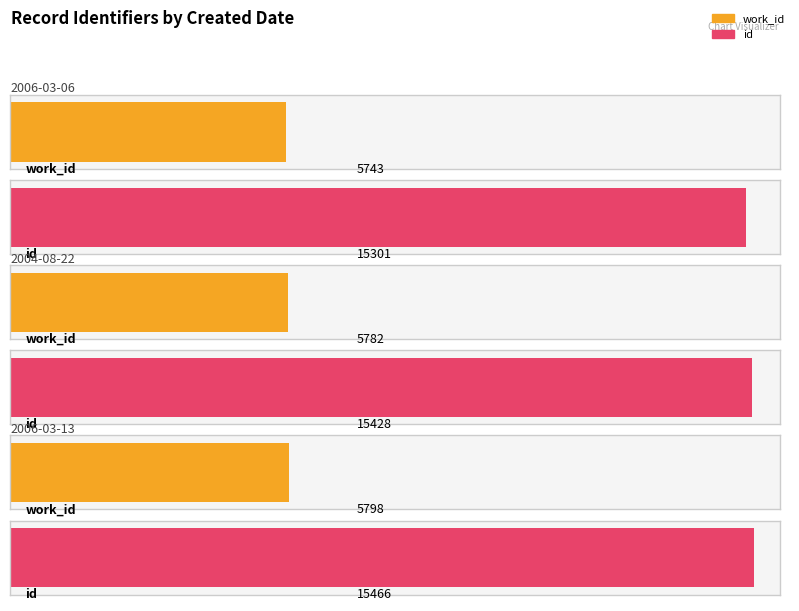

Rank the series at 2006-03-06 from lowest to highest value.

work_id, id